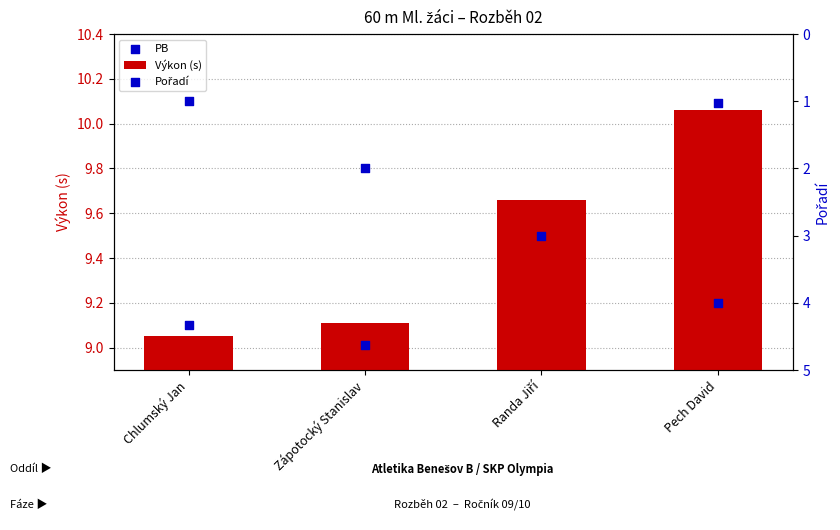

At which category is the sum across all series the highest?

Pech David